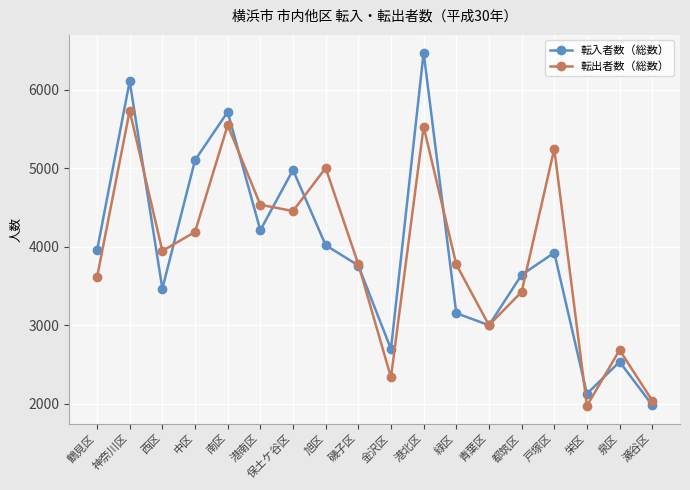

What is the difference between the second highest and second lowest values in the 転出者数（総数） series?

3503